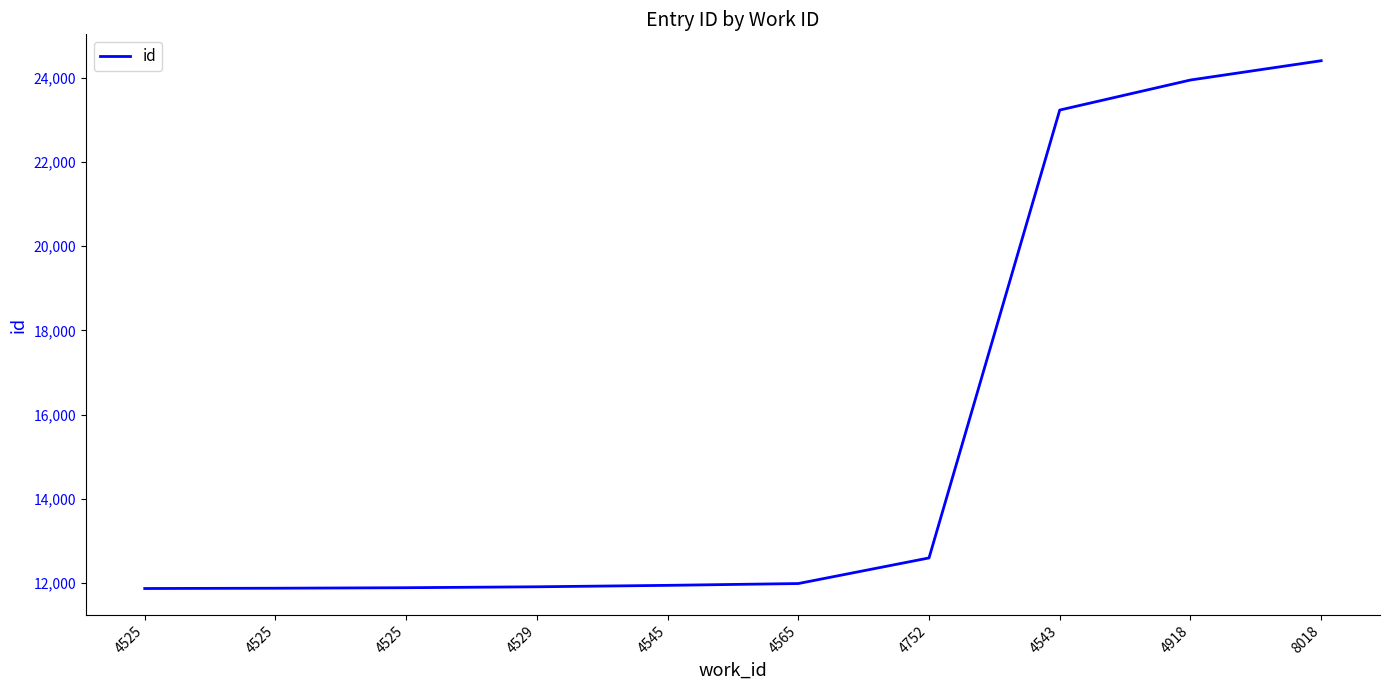

How many lines are shown in the chart?

1